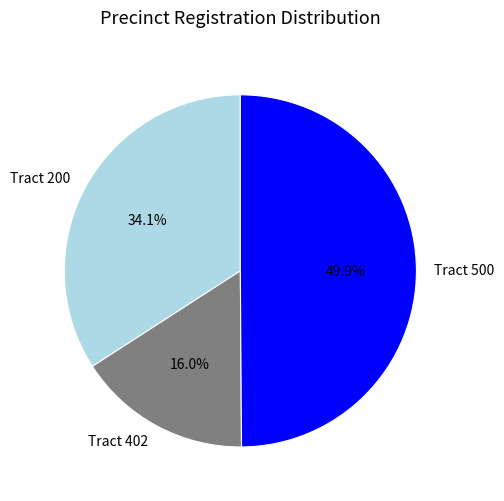

Approximately how many times larger is the value at Tract 200 compared to Tract 402?

2.1